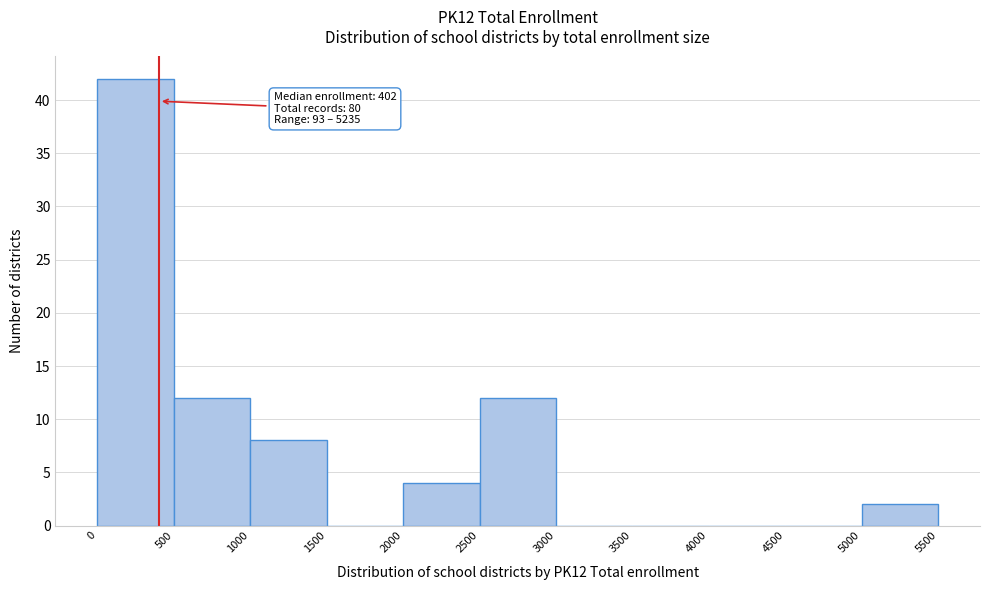

Which range on the x-axis has the tallest bar?

0 to 500